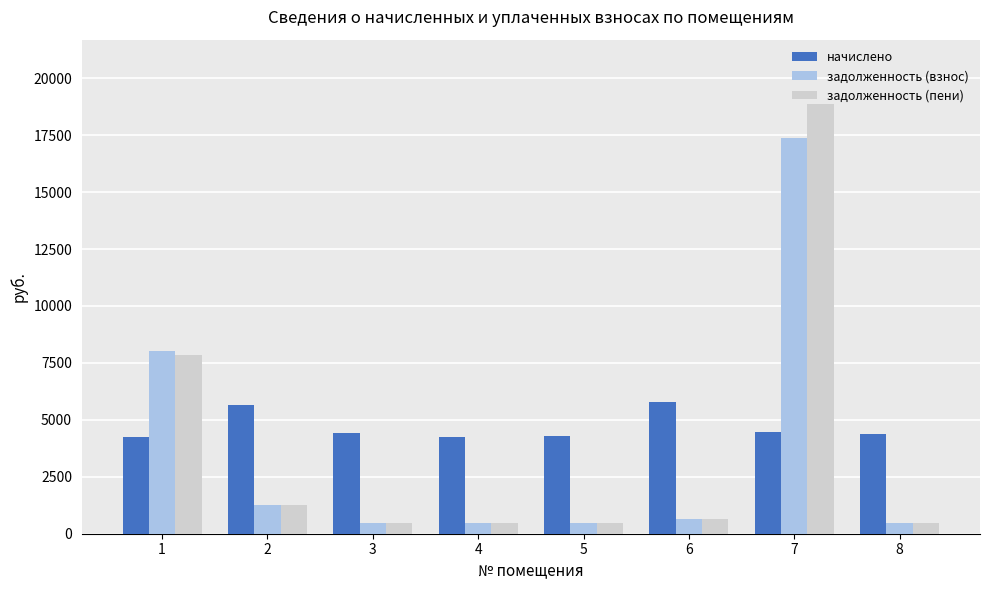

Rank the series by their maximum value, from highest to lowest.

задолженность (пени), задолженность (взнос), начислено